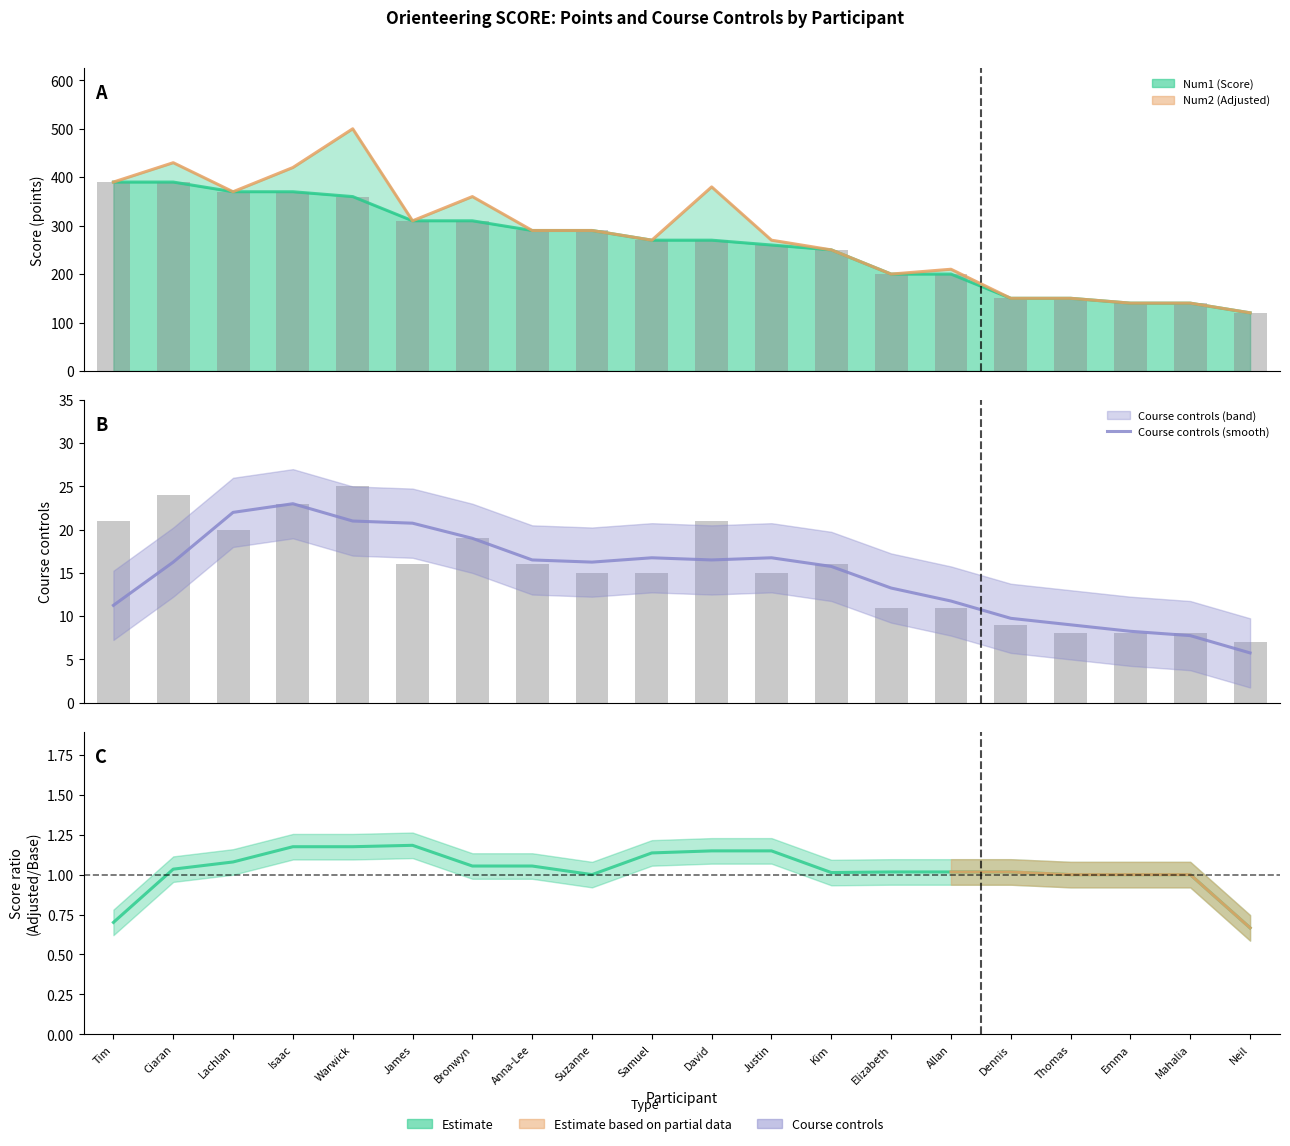

What is the label of the 5th bar from the right?

Dennis